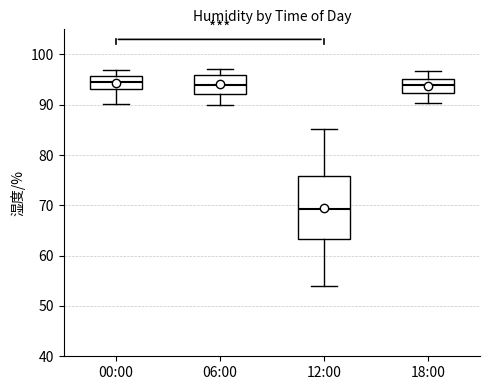

Reading left to right, read every box against the y-axis: the position of its median line, the range the box covers, and the ends of its whiskers. The values are not printed on the chart, so give them approximately, as read against the axis.

00:00: median 95, box 93 to 96, whiskers 90 to 97
06:00: median 94, box 92 to 96, whiskers 90 to 97
12:00: median 69, box 63 to 76, whiskers 54 to 85
18:00: median 94, box 92 to 95, whiskers 90 to 97